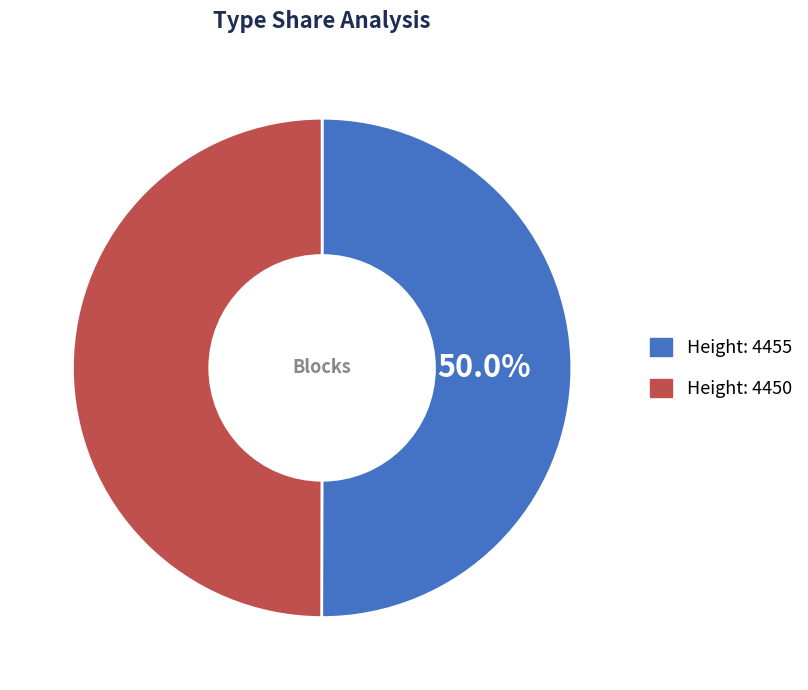

How many slices are in this pie chart?

2